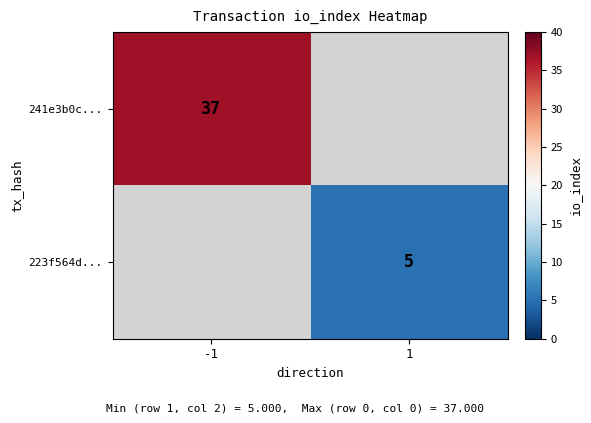

Is it true that 223f564d... equals 3.2 at 1?

False